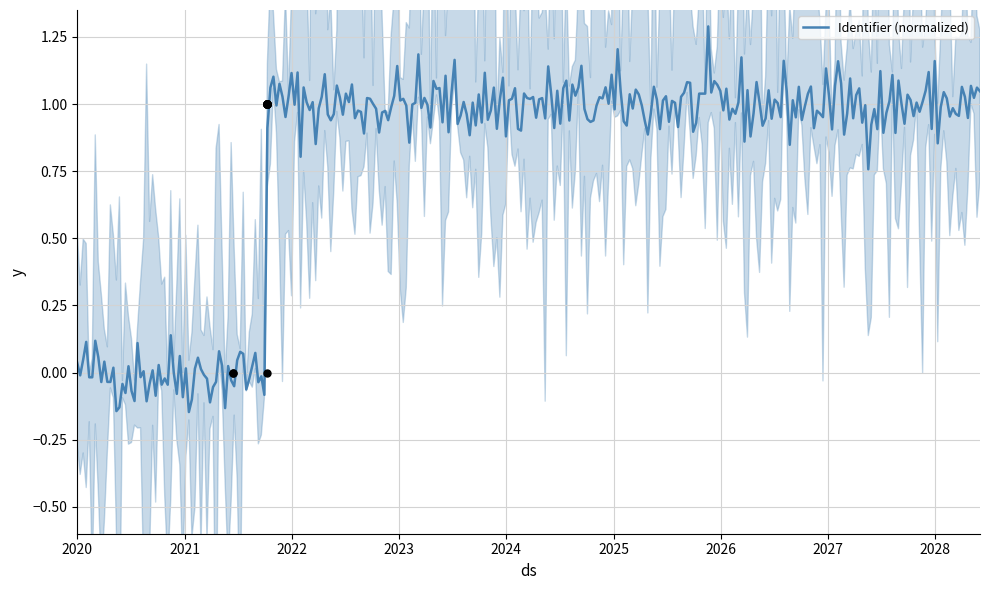

Between 2021-10-07 and 2021-10-07, which is larger?

2021-10-07